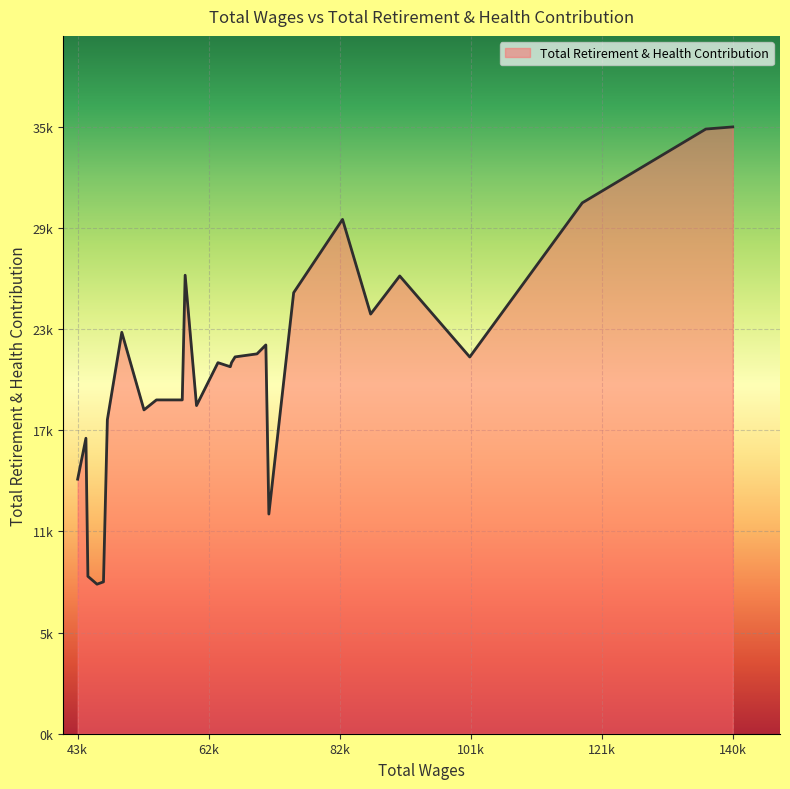

Does the chart display data point markers on the line(s)?

No